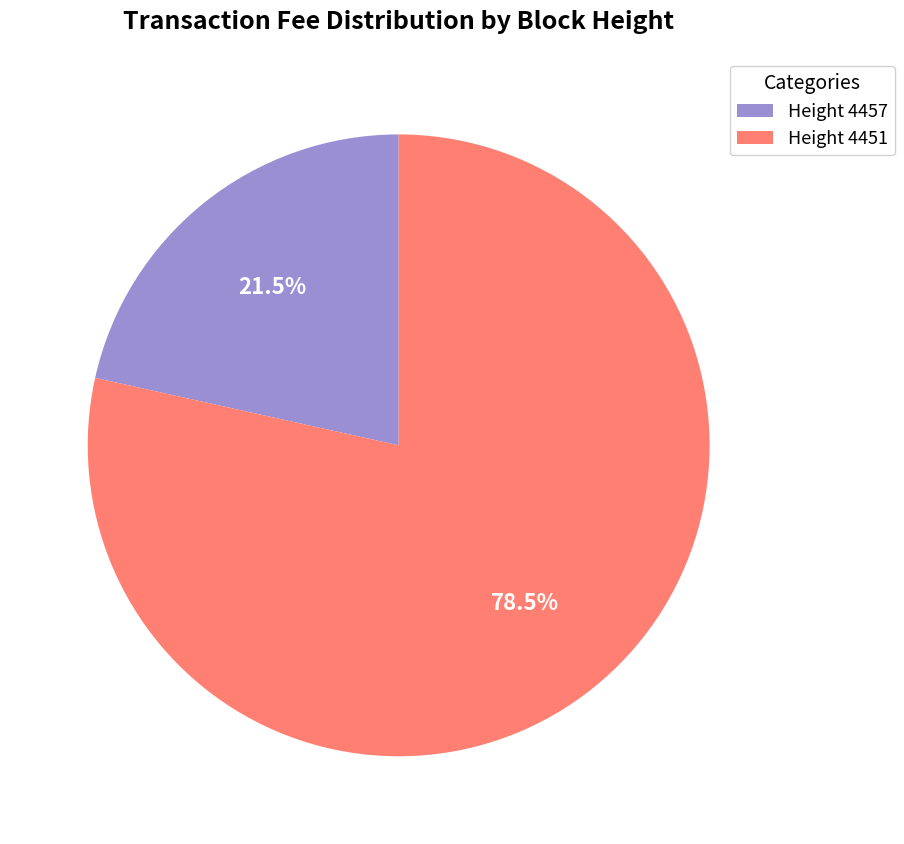

Do Height 4457 and Height 4451 together represent more than half of the pie?

Yes